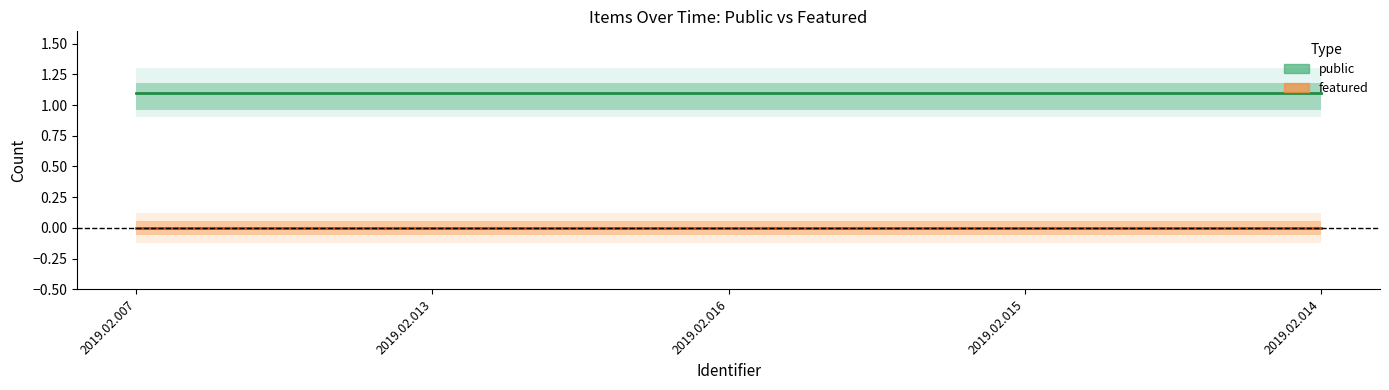

Reading right to left, list all the values displayed in this chart.

public: 1.1	1.1	1.1	1.1	1.1
featured: 0.0	0.0	0.0	0.0	0.0